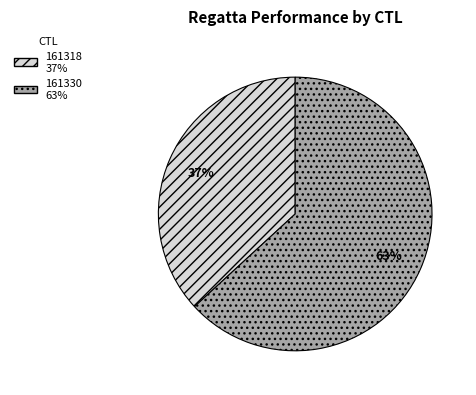

Does any single category account for the majority?

Yes